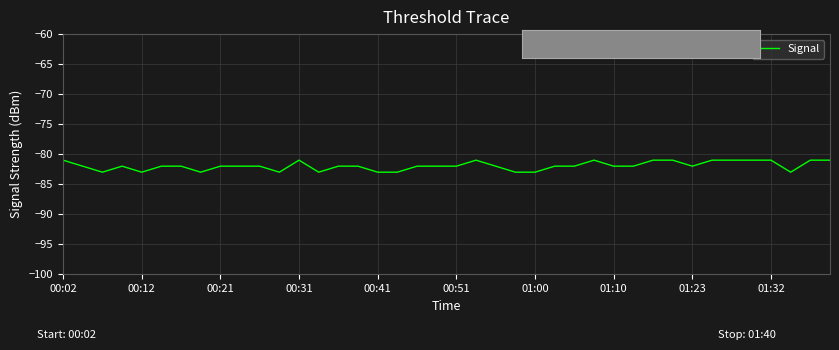

What is the average value?

-82